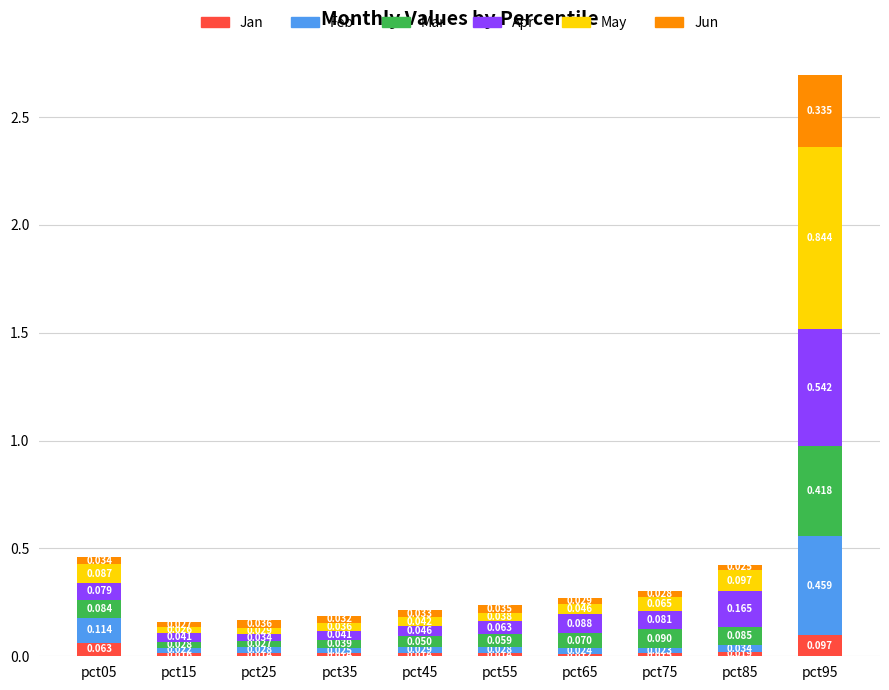

What are all the series names shown in the legend?

Jan, Feb, Mar, Apr, May, Jun